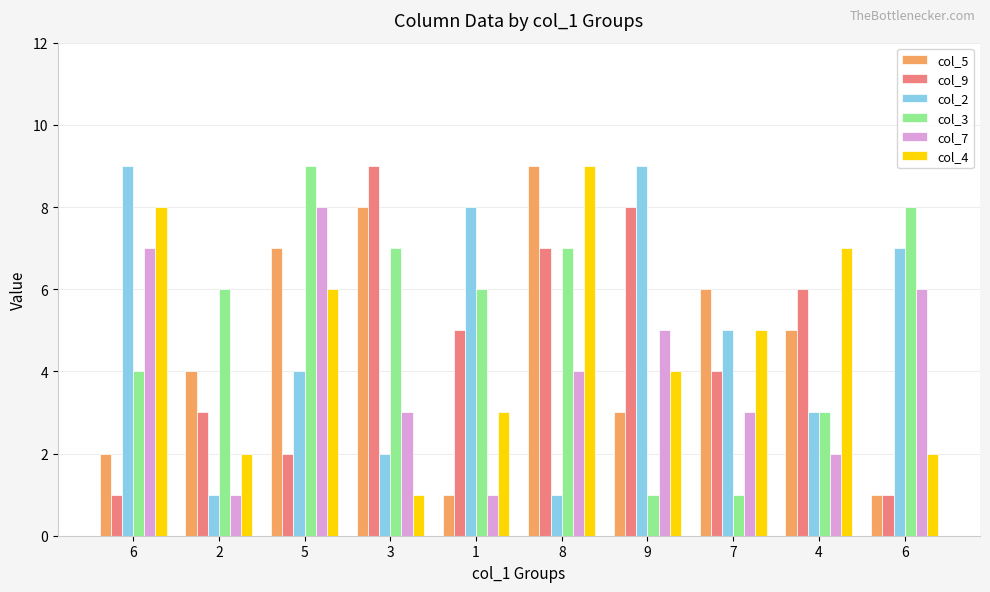

Reading right to left, list all the values displayed in this chart.

col_5: 1	5	6	3	9	1	8	7	4	2
col_9: 1	6	4	8	7	5	9	2	3	1
col_2: 7	3	5	9	1	8	2	4	1	9
col_3: 8	3	1	1	7	6	7	9	6	4
col_7: 6	2	3	5	4	1	3	8	1	7
col_4: 2	7	5	4	9	3	1	6	2	8